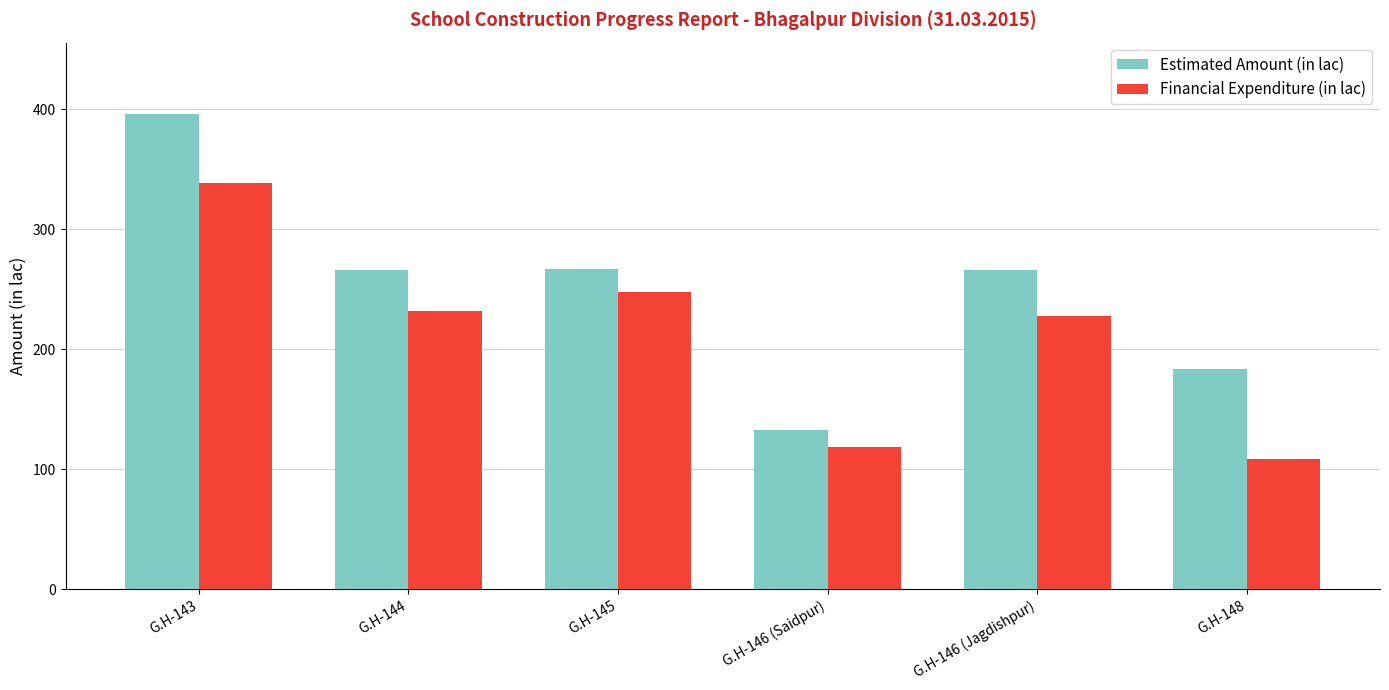

True or false: Estimated Amount (in lac) has a value of 133.1 at G.H-146 (Saidpur).

True